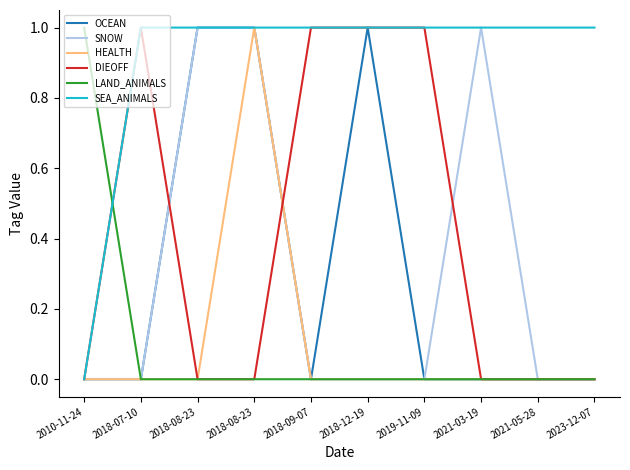

What is the label of the 2nd point from the right?

2021-05-28